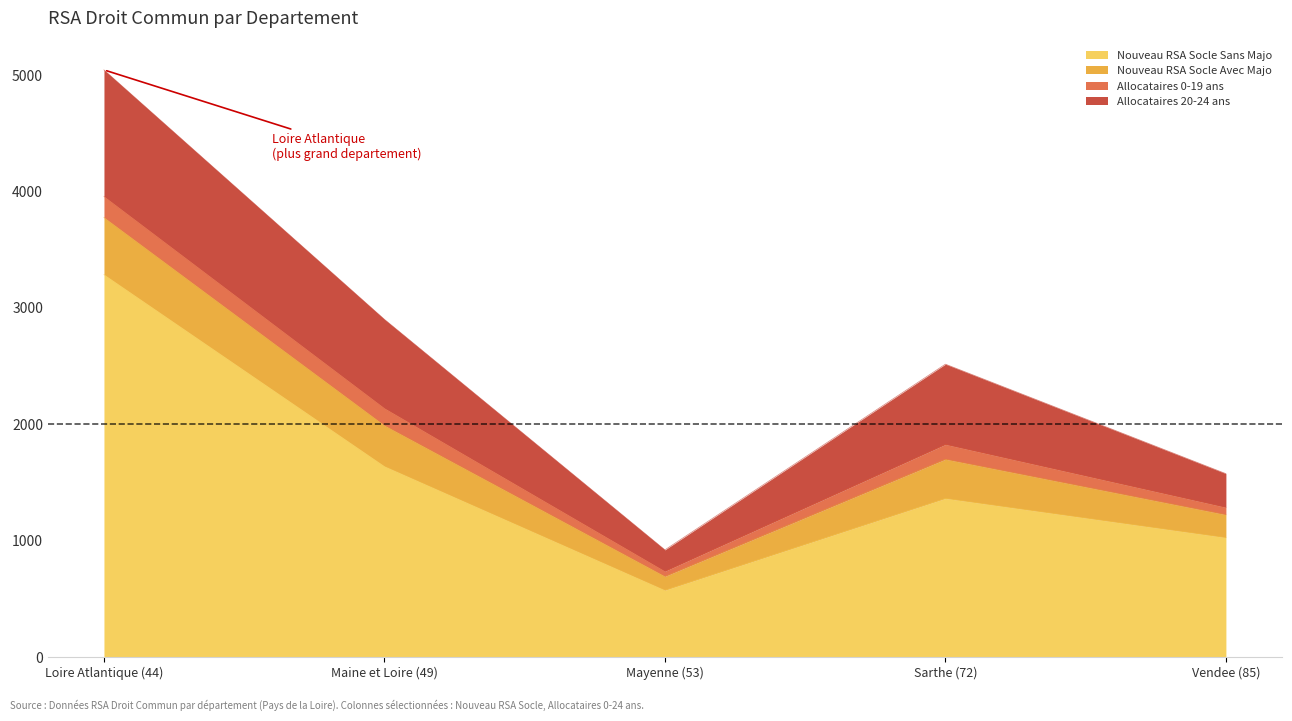

What is the greatest value displayed?

3286